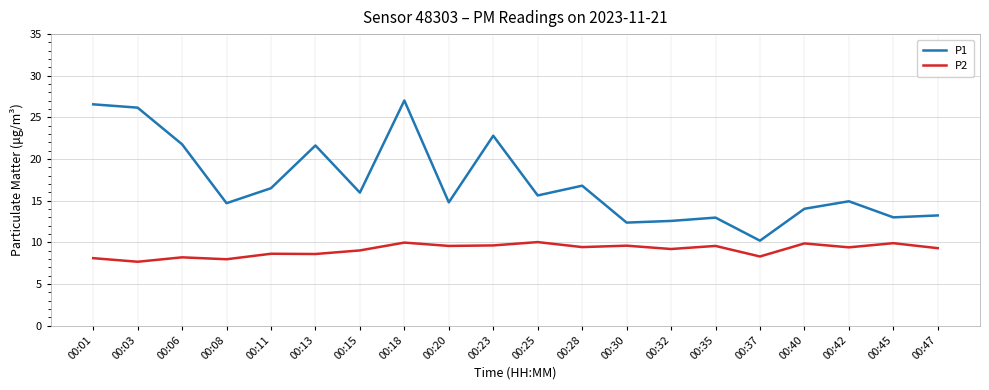

In P2, how many points are higher than both neighbors (excluding endpoints)?

8